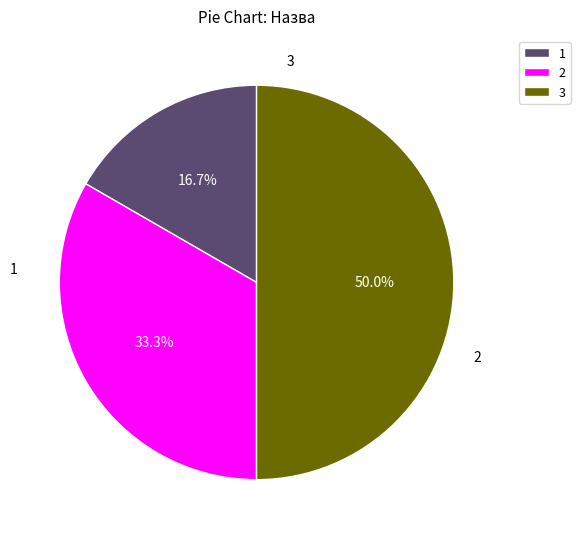

Does 2 represent more than half of the total?

No